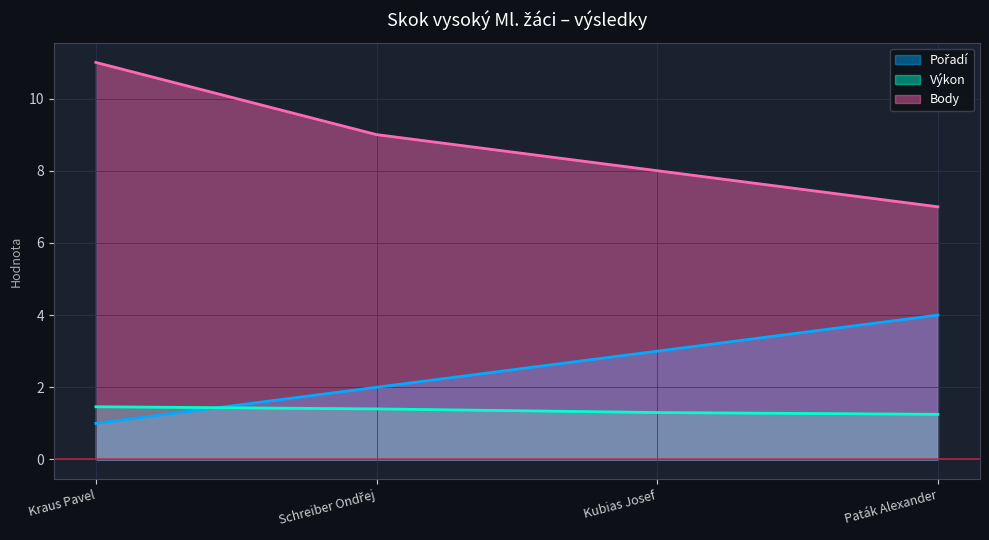

Rank the categories by Výkon value from lowest to highest.

Paták Alexander, Kubias Josef, Schreiber Ondřej, Kraus Pavel